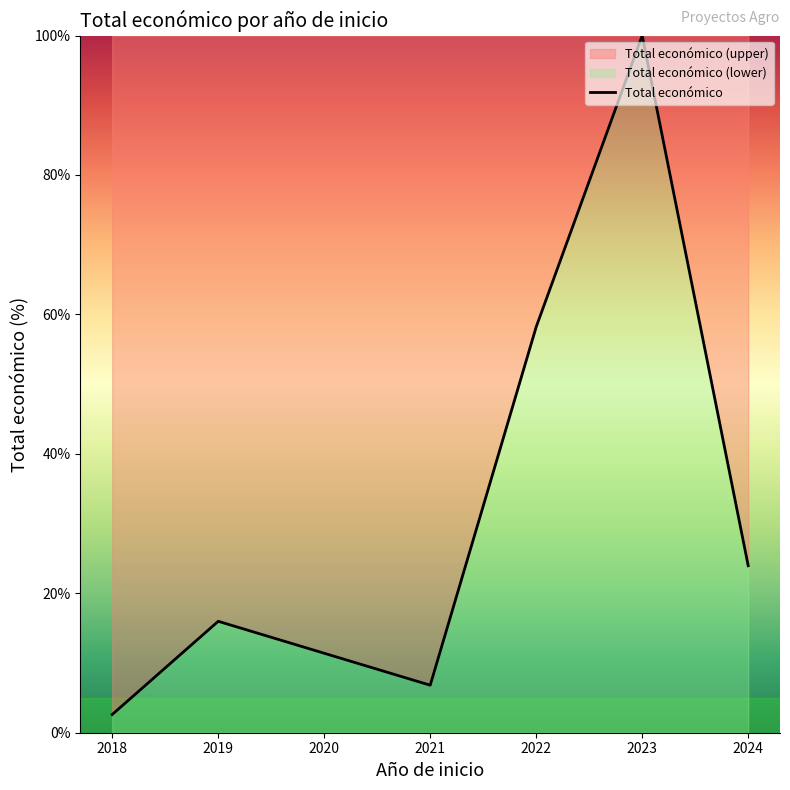

How many lines are shown in the chart?

1